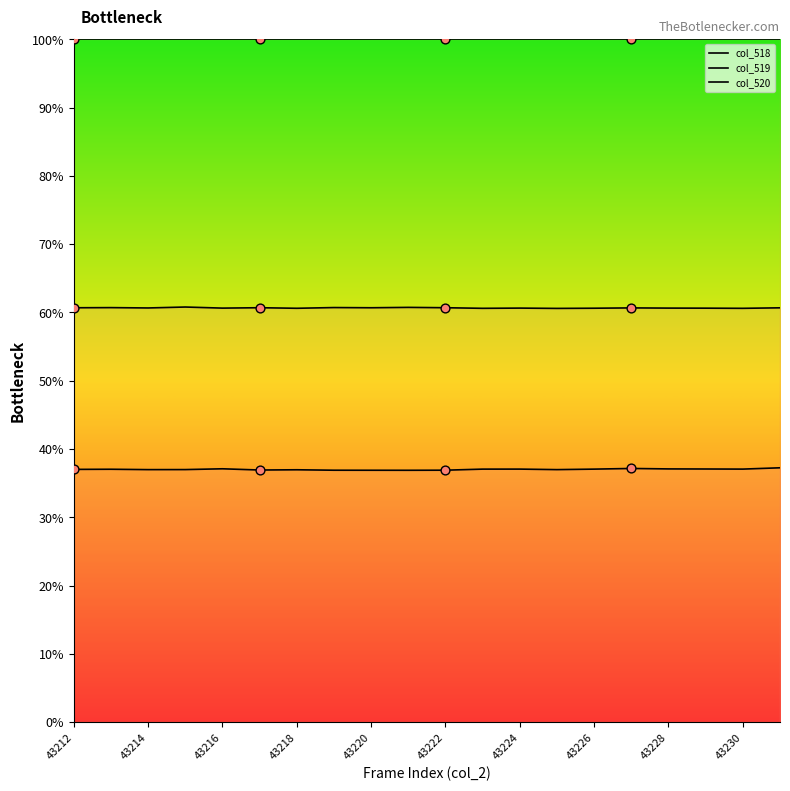

Which series has the largest total across all categories?

col_520